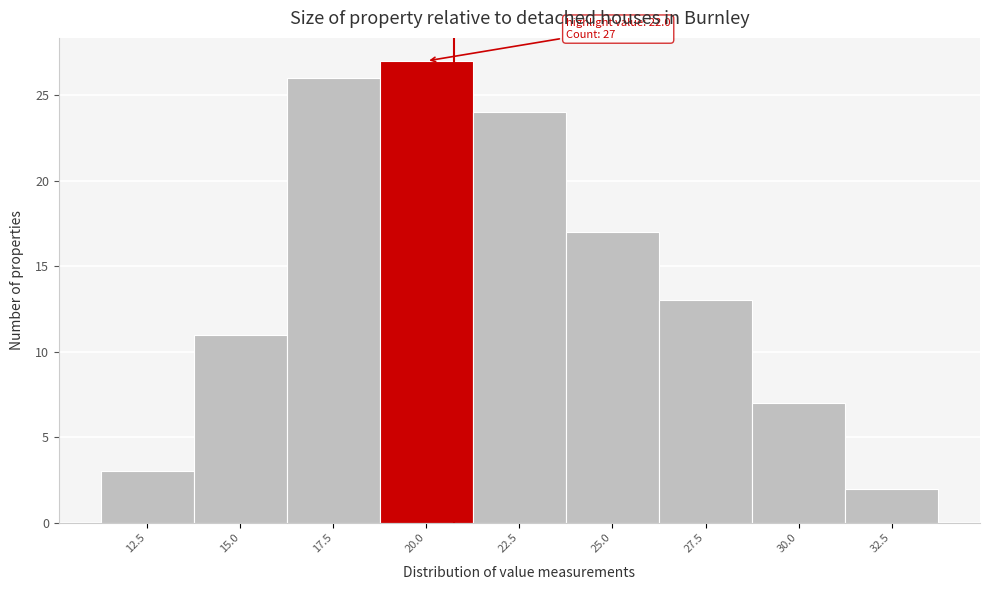

Reading right to left, transcribe all the data shown in this chart.

2	7	13	17	24	27	26	11	3